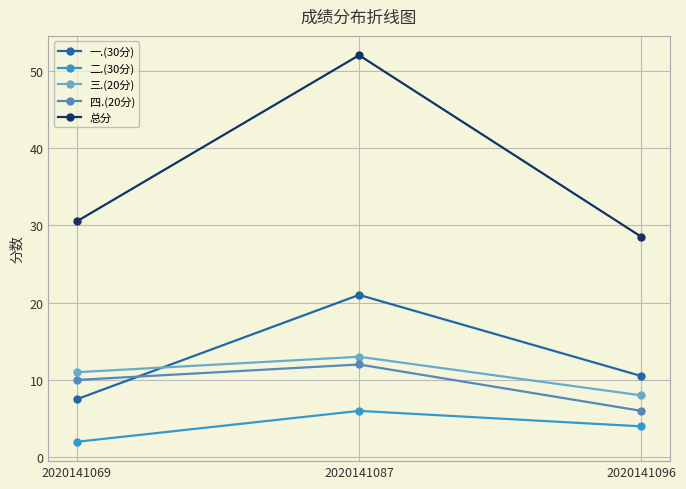

Where is 三.(20分) nearest to the value 10?

2020141069